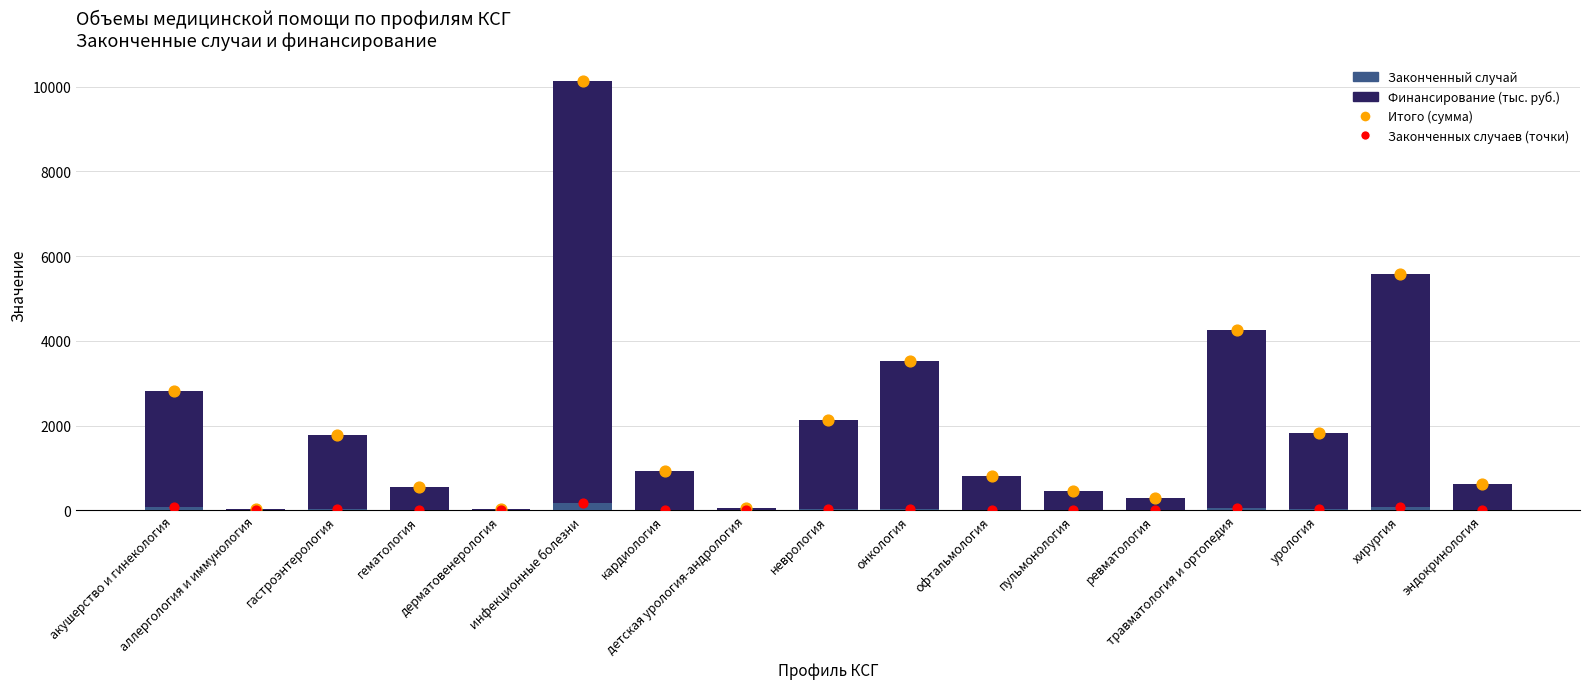

What are all the series names shown in the legend?

Законченный случай, Финансирование (тыс. руб.), Итого (сумма), Законченных случаев (точки)